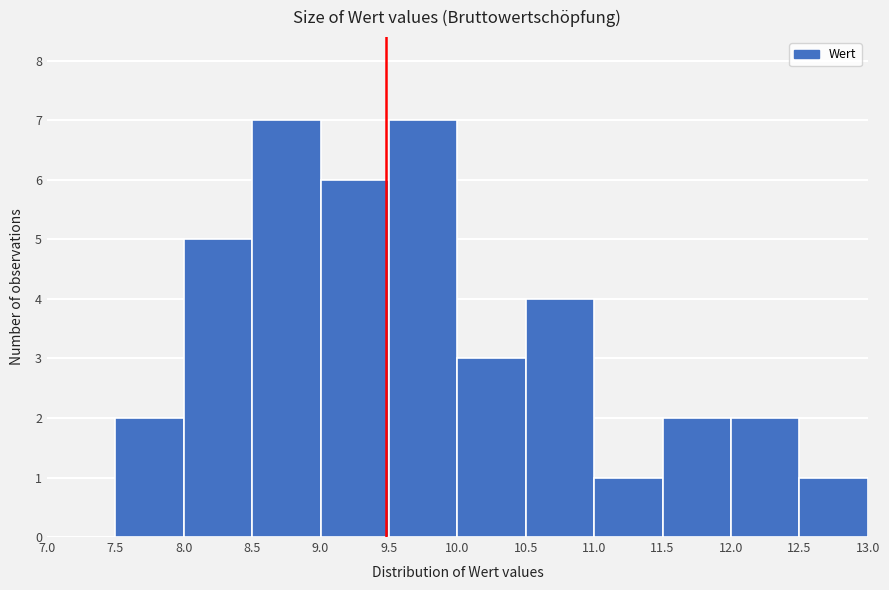

Reading left to right, transcribe this chart: for each bar, give the range it covers on the x-axis and its height. The values are not printed on the chart, so give them approximately, as read against the axis.

7.0 to 7.5: 0
7.5 to 8.0: 2
8.0 to 8.5: 5
8.5 to 9.0: 7
9.0 to 9.5: 6
9.5 to 10.0: 7
10.0 to 10.5: 3
10.5 to 11.0: 4
11.0 to 11.5: 1
11.5 to 12.0: 2
12.0 to 12.5: 2
12.5 to 13.0: 1